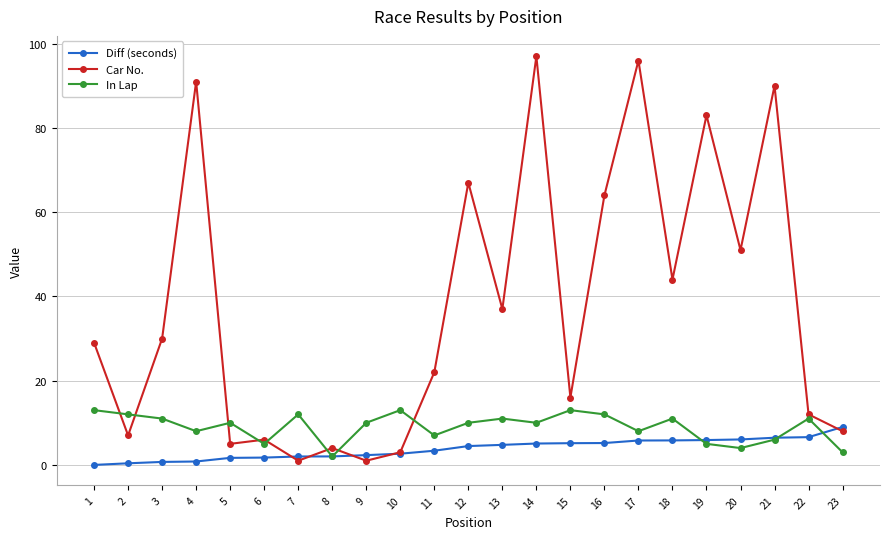

What is the value of the Diff (seconds) point at the 20th from the left?

6.0